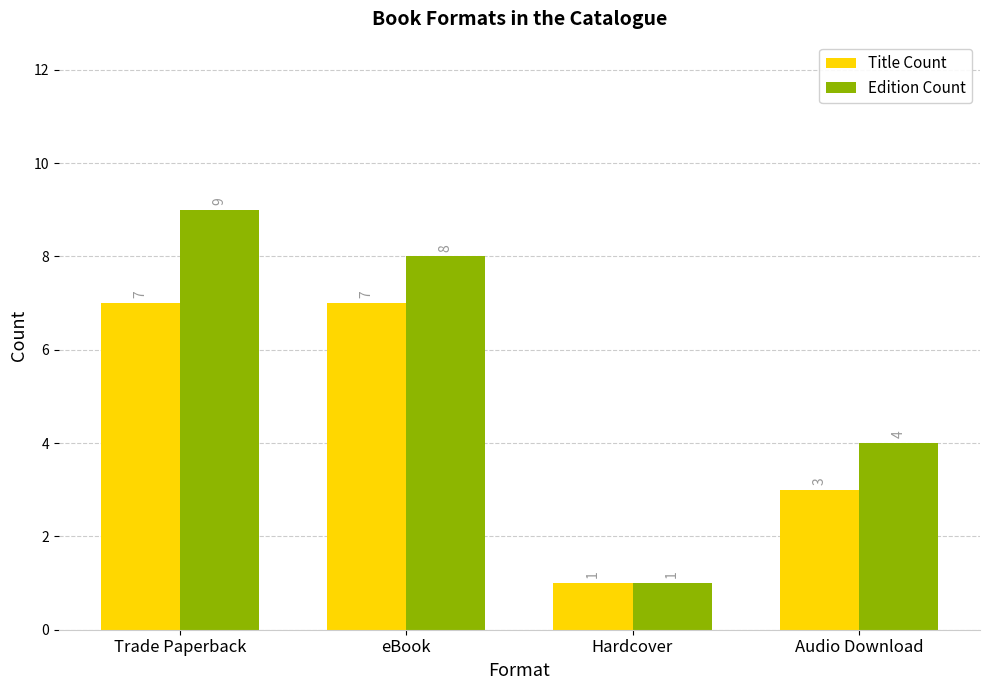

Where is Edition Count nearest to the value 5?

Audio Download